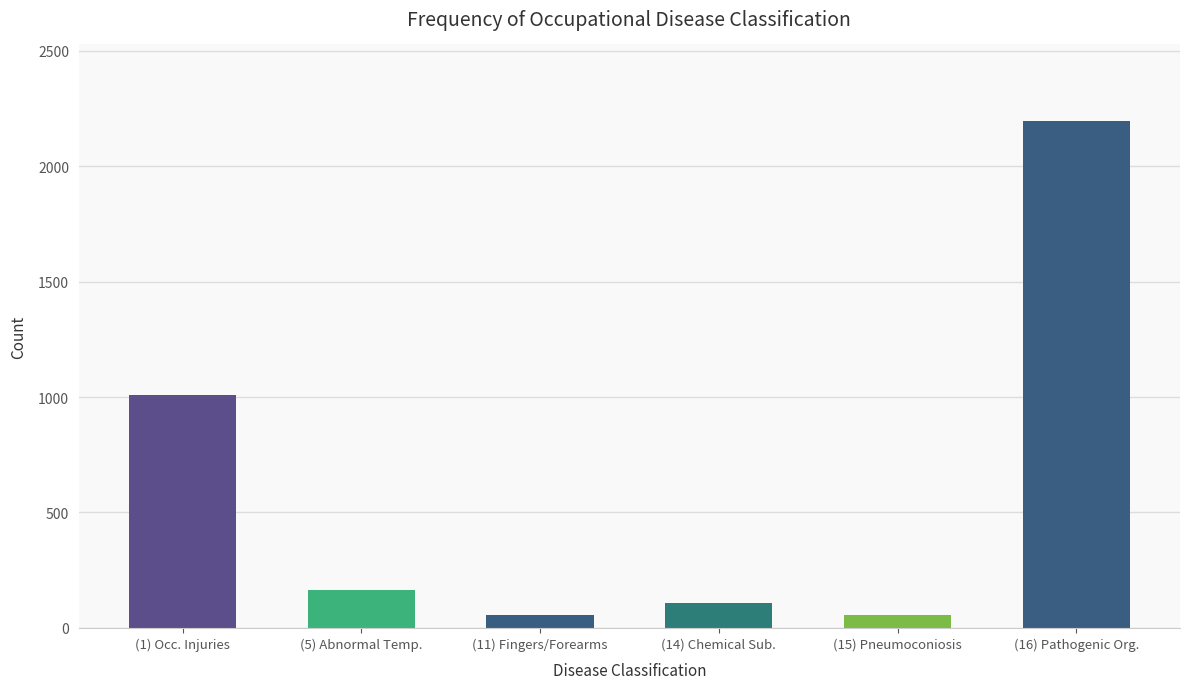

What is the value of the 1st bar from the left?

1011